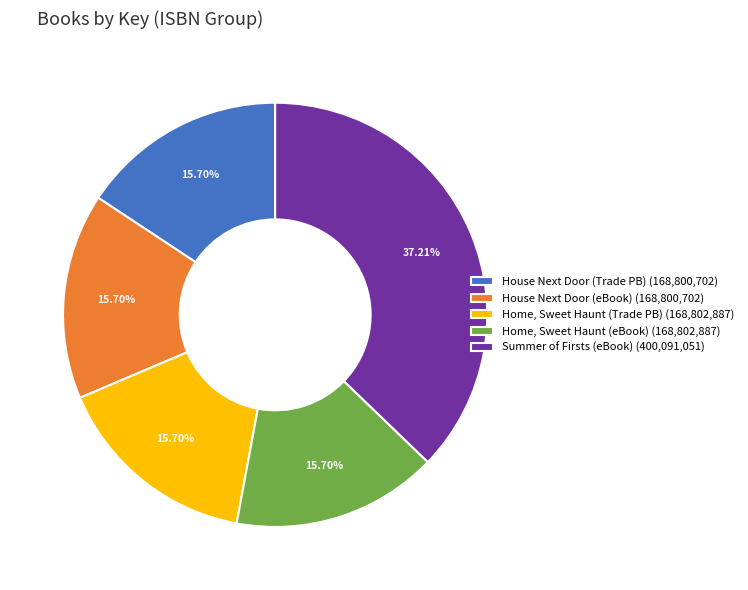

Is the sum of Home, Sweet Haunt (eBook) (168,802,887) and House Next Door (Trade PB) (168,800,702) greater than half?

No